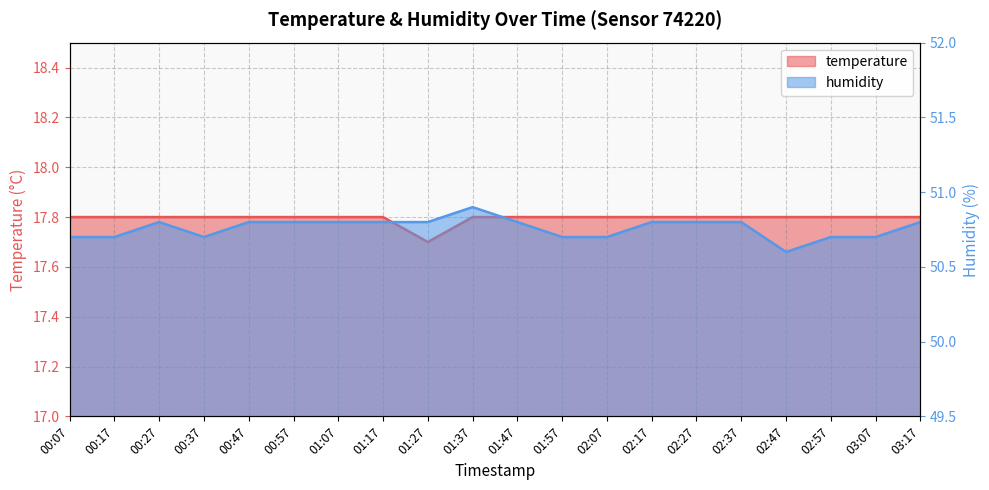

What is the lowest value of the temperature series?

17.7